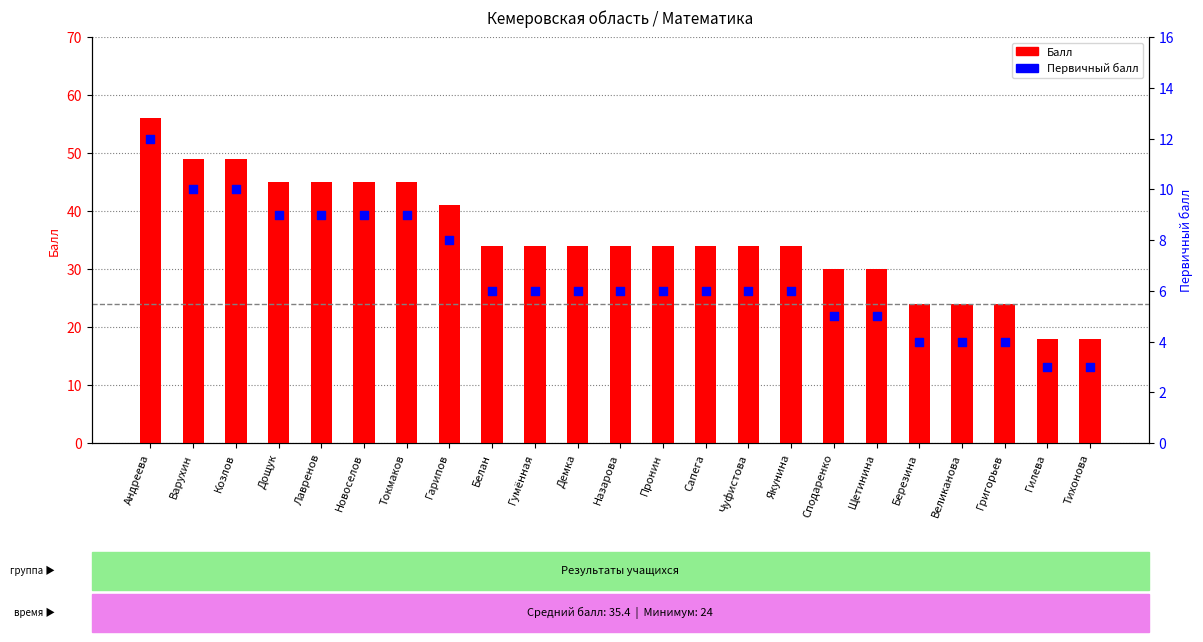

Which series has the widest spread of Y values?

Балл